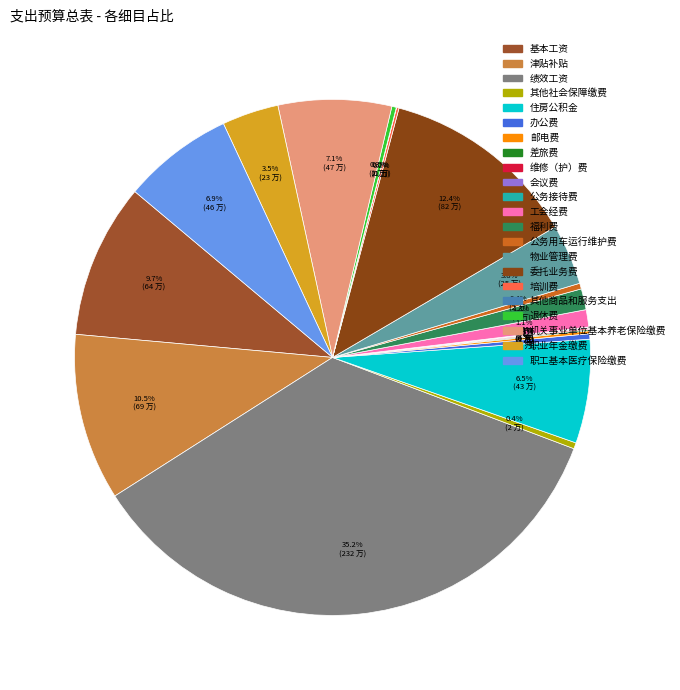

To the nearest percent, what is the difference between the largest and smallest slice percentages?

35%